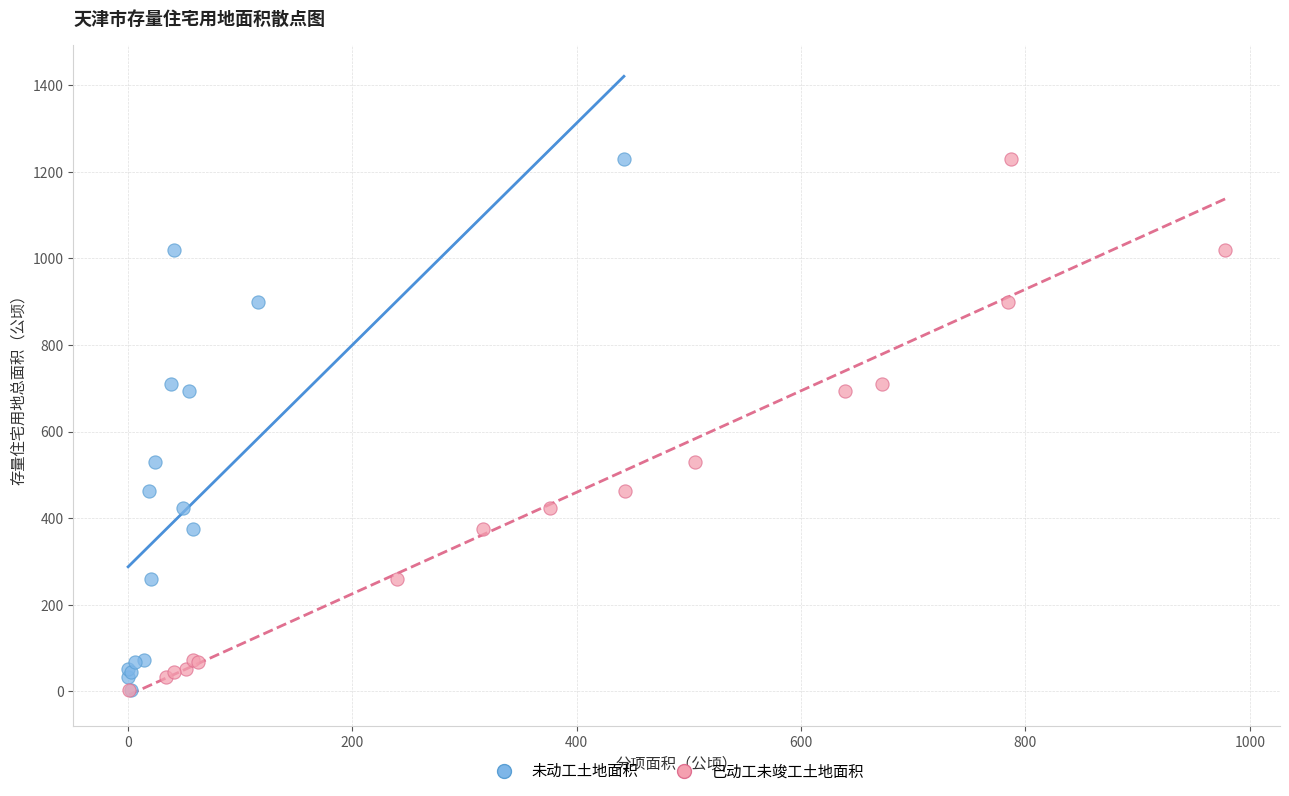

What are all the series names shown in the legend?

未动工土地面积, 已动工未竣工土地面积